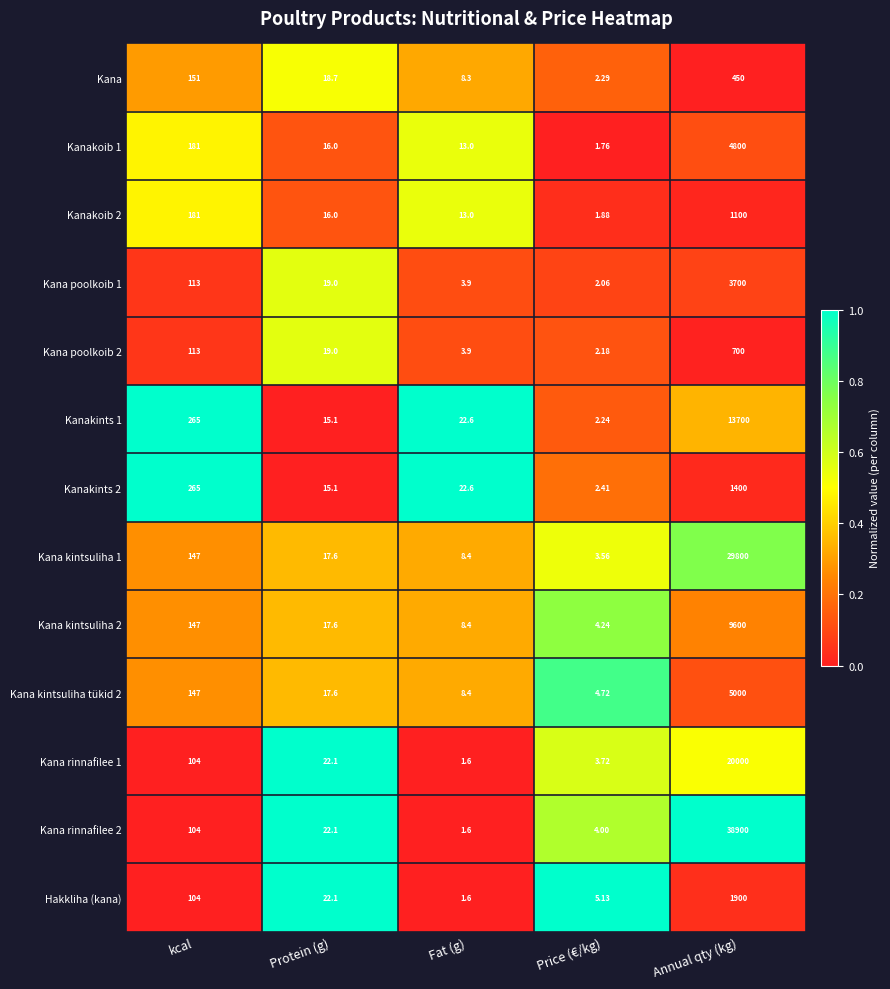

Where is Kanakoib 2 nearest to the value 550?

kcal